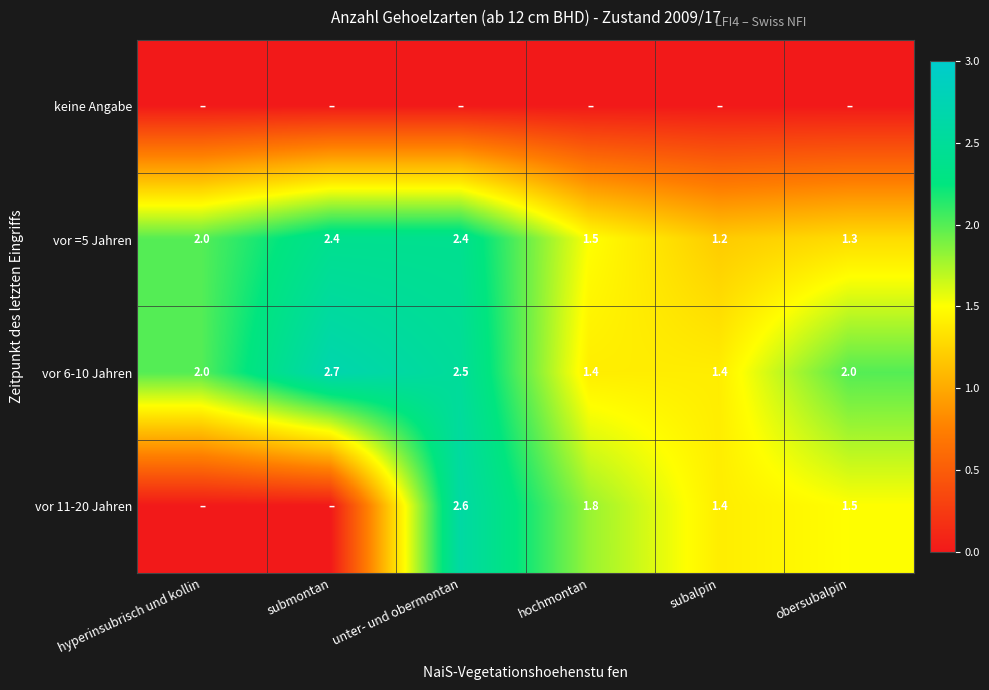

What is the average value of the vor =5 Jahren series?

1.8